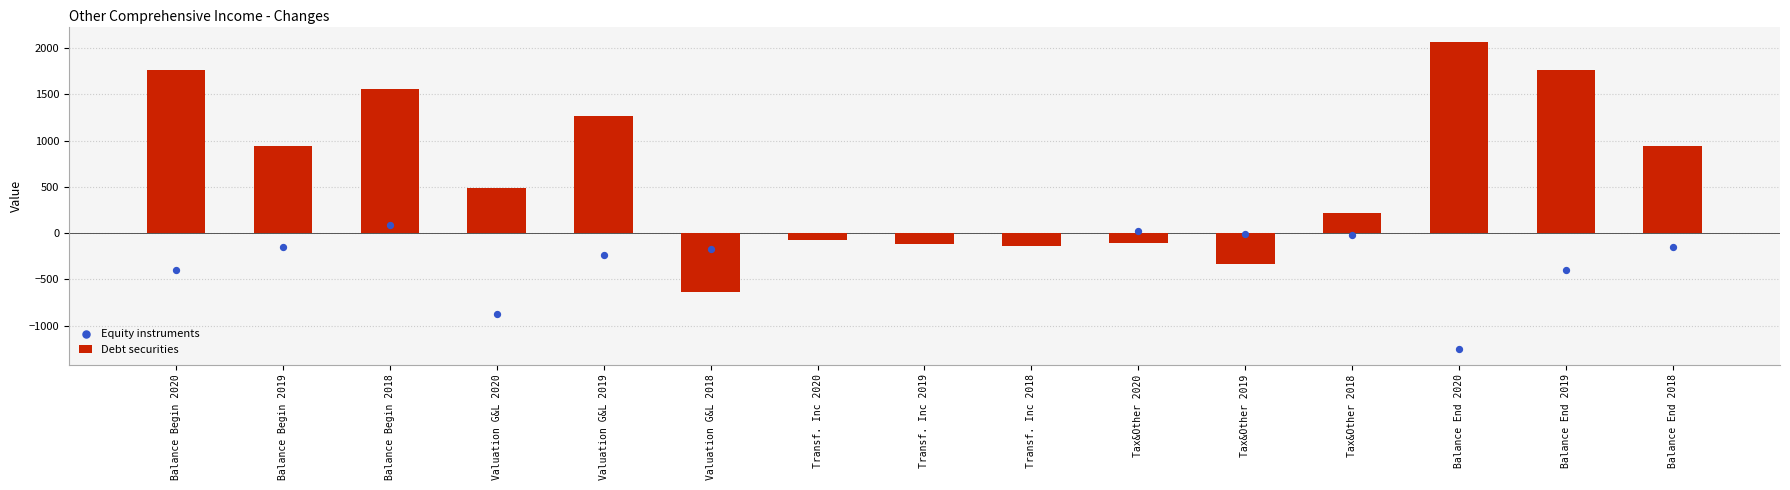

Is the value of Equity instruments at Balance Begin 2018 greater than the value of Debt securities at Balance Begin 2020?

No